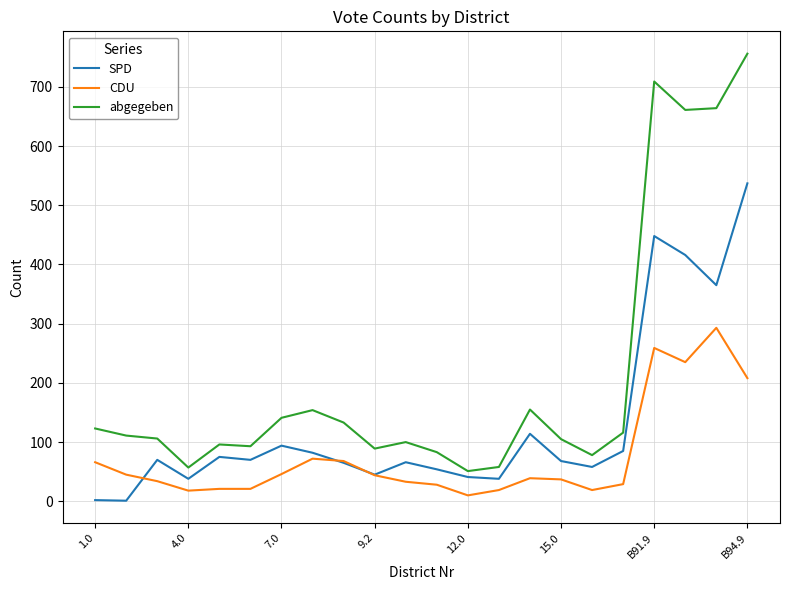

Which series has the widest spread of values?

abgegeben